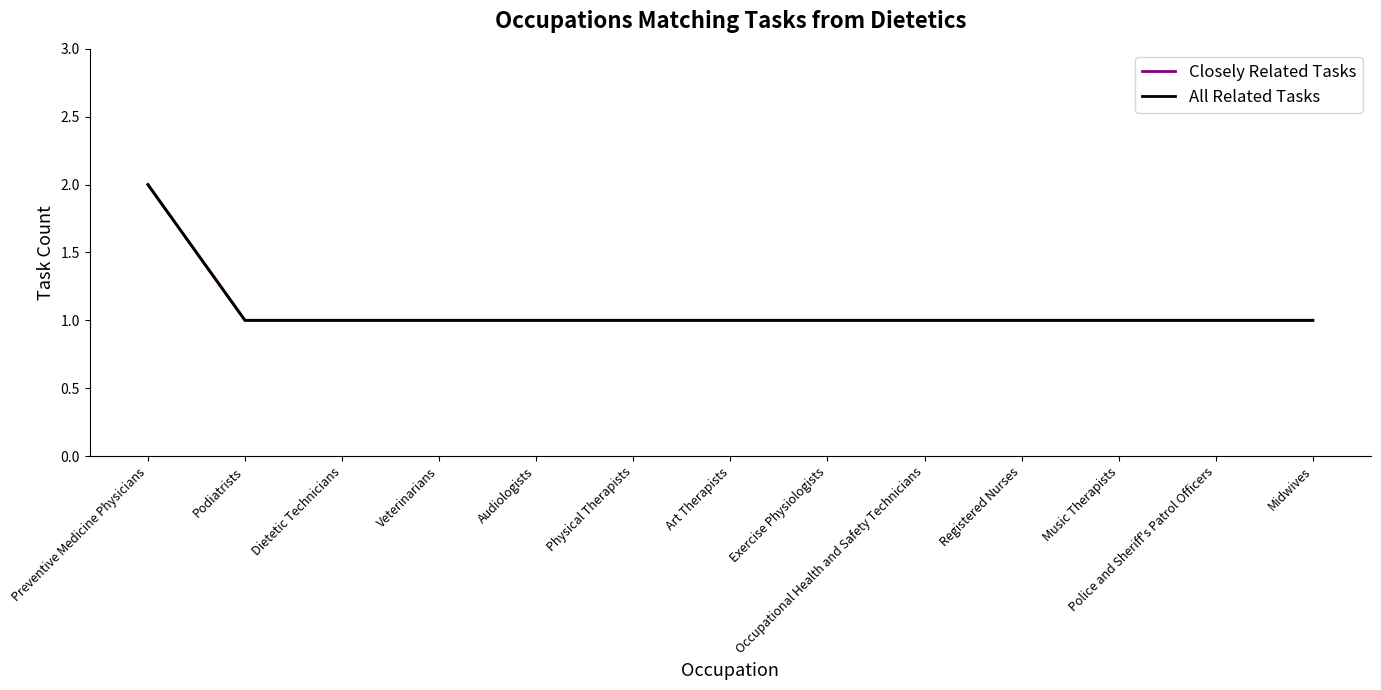

Is this an area chart (filled region under the line)?

No